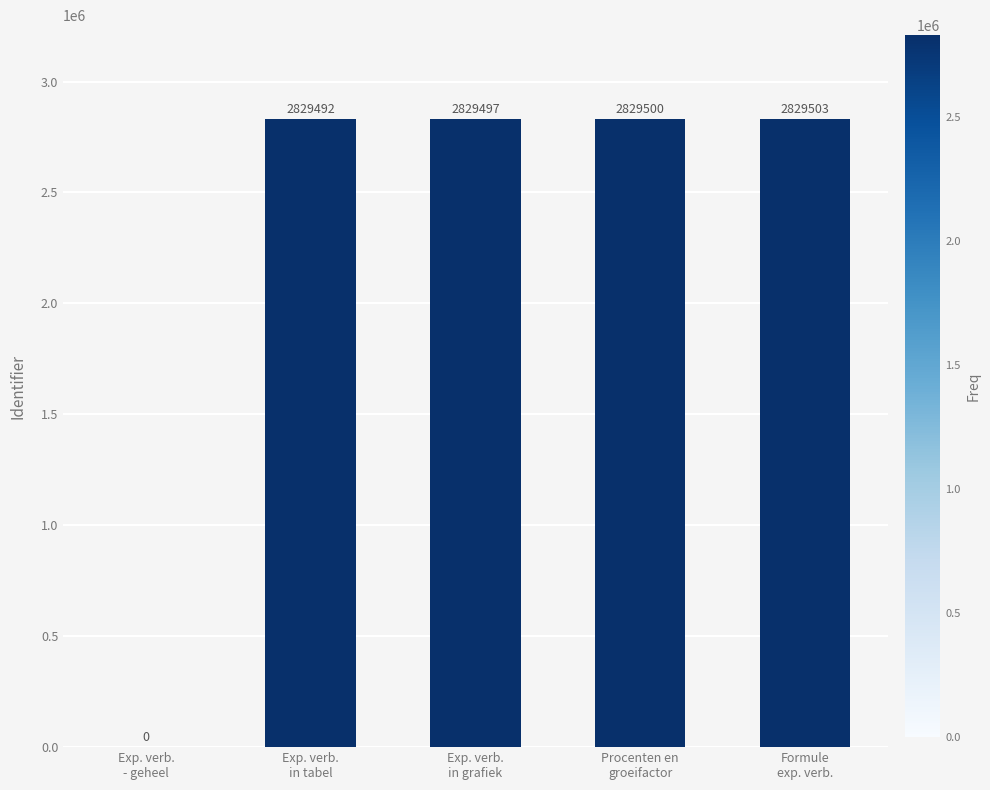

What is the maximum value shown in the chart?

2829503